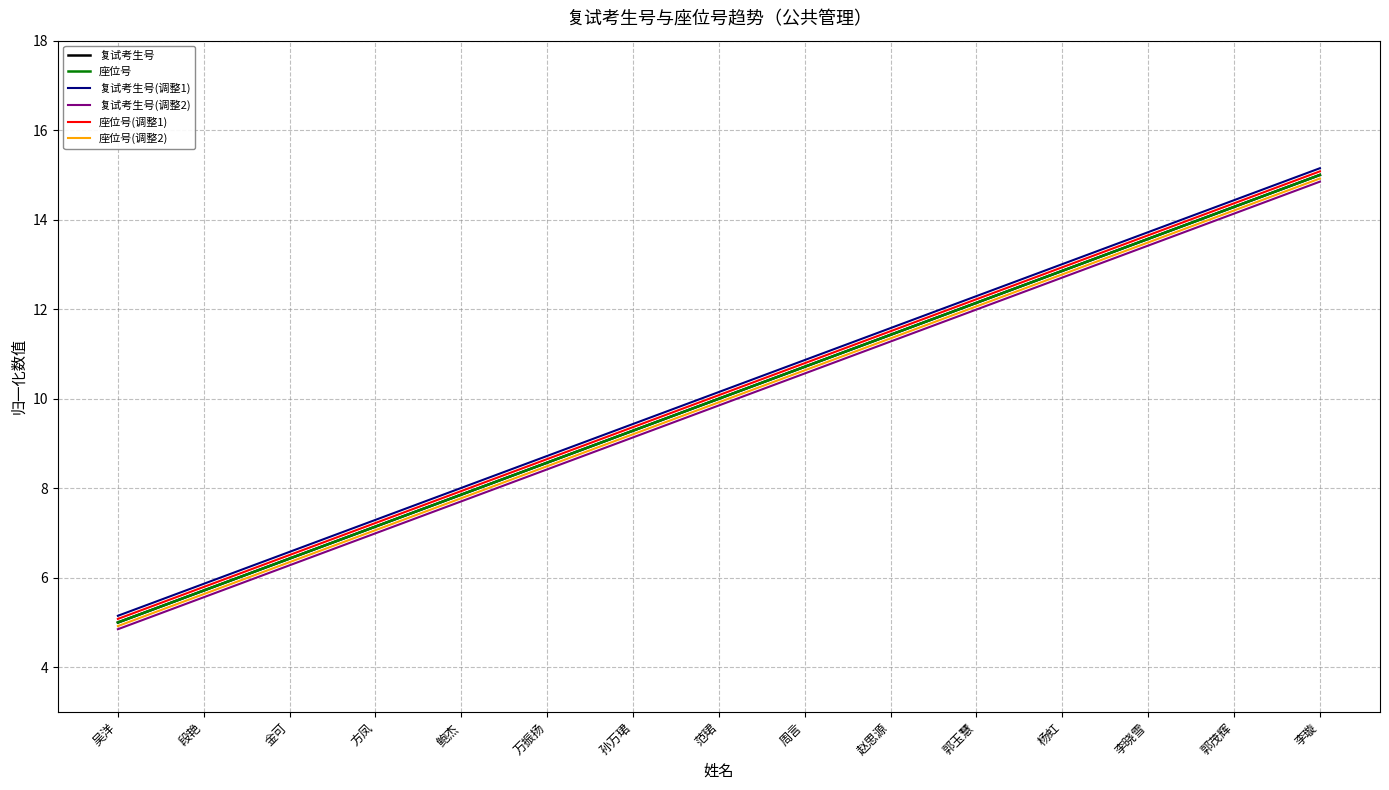

True or false: 复试考生号(调整1) and 座位号(调整1) intersect in this chart.

False